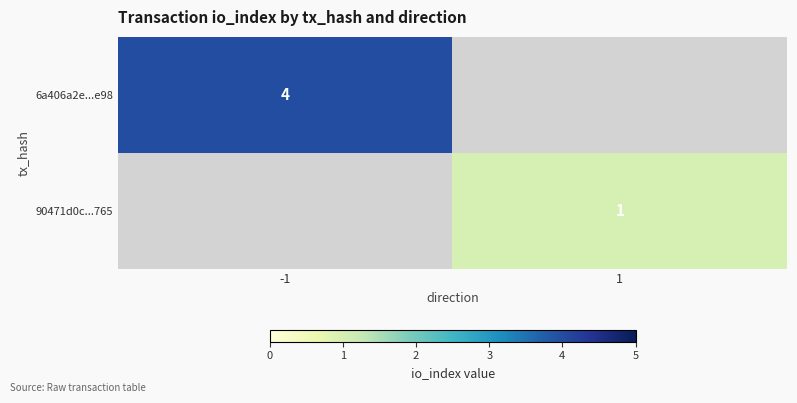

The 90471d0c...765 series shows 2 at 1. True or false?

False